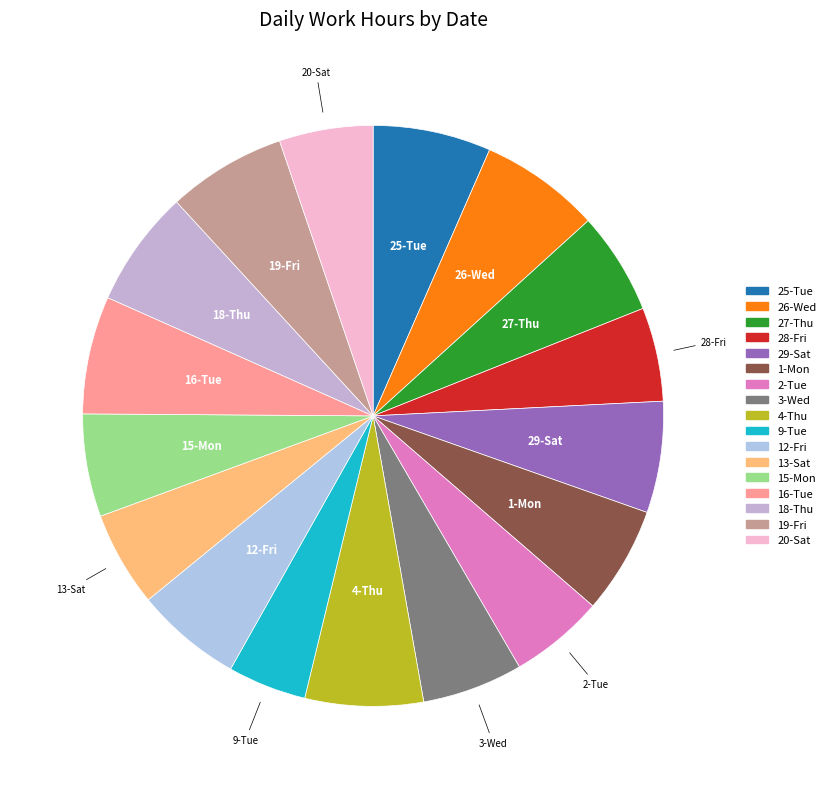

Between 12-Fri and 4-Thu, which is larger?

4-Thu